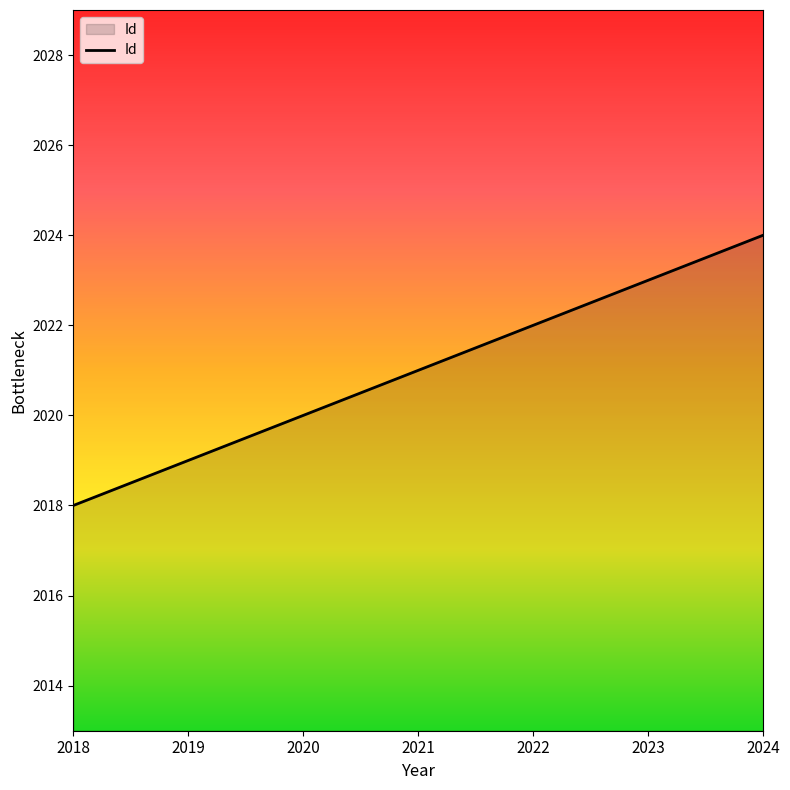

List the labels in order of value, smallest first.

2018, 2019, 2020, 2021, 2022, 2023, 2024